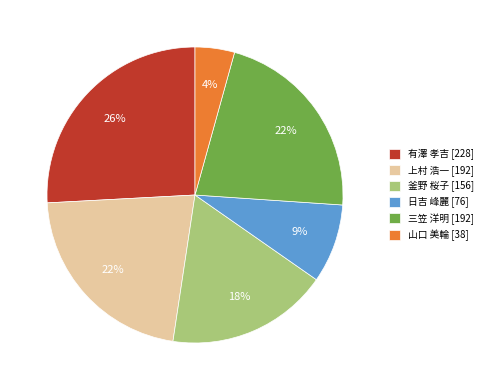

Which category has the biggest portion of the pie?

有澤 孝吉